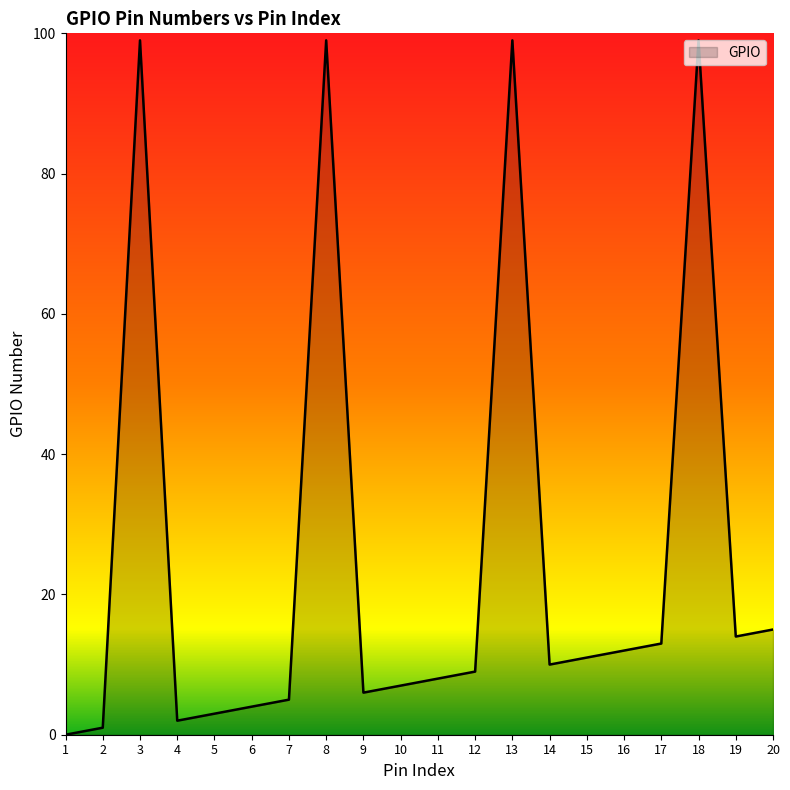

Reading left to right, extract all data points from this chart.

0	1	99	2	3	4	5	99	6	7	8	9	99	10	11	12	13	99	14	15